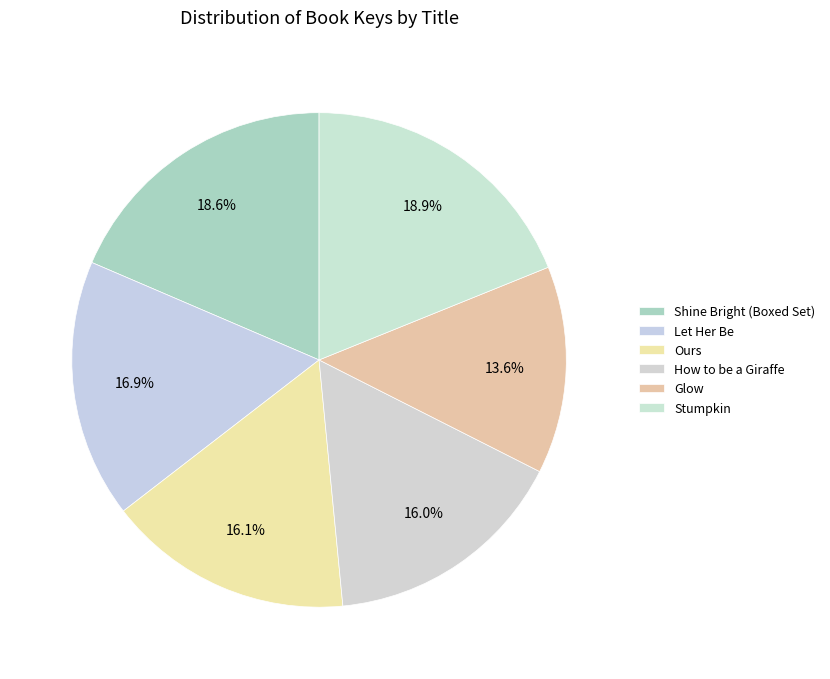

How many segments does this pie chart have?

6